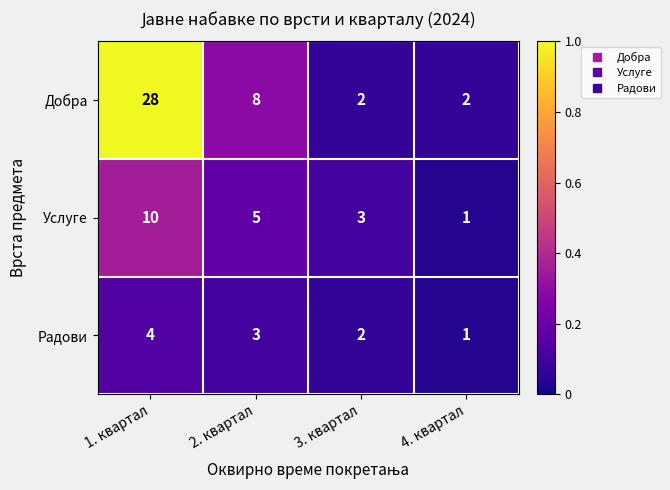

Which series has the largest total across all categories?

Добра